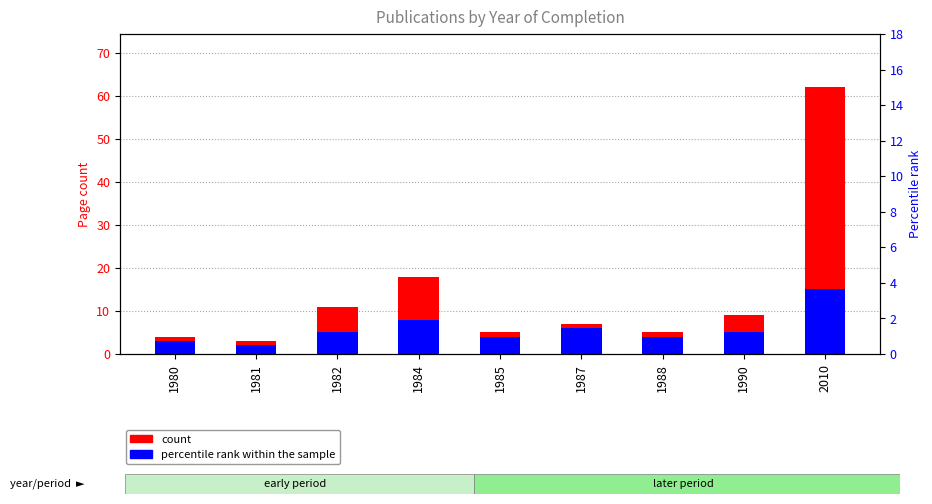

At which category does the chart reach its peak across all series?

2010